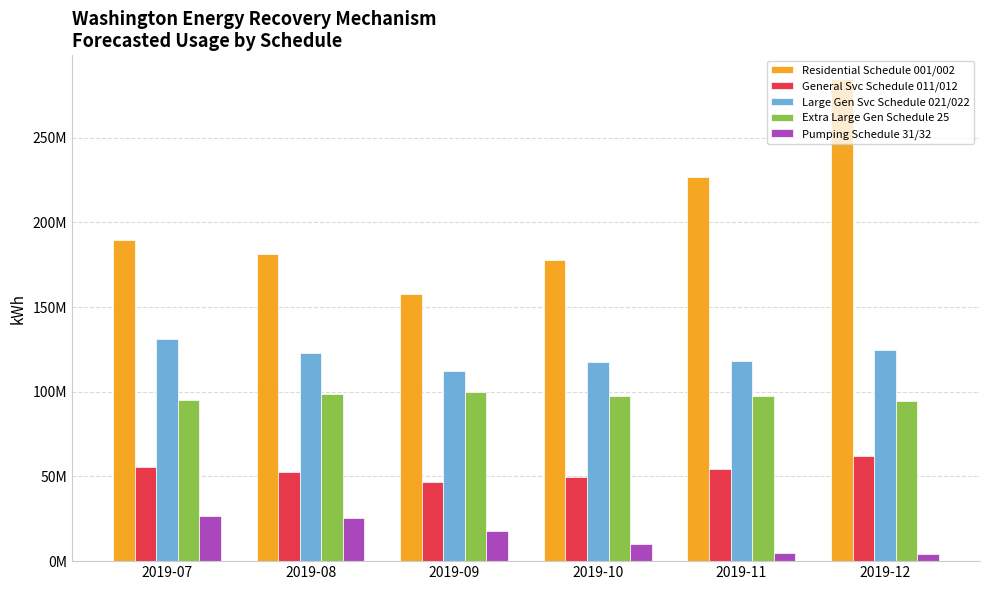

The value of General Svc Schedule 011/012 at 2019-07 is 55730097.4. True or false?

True